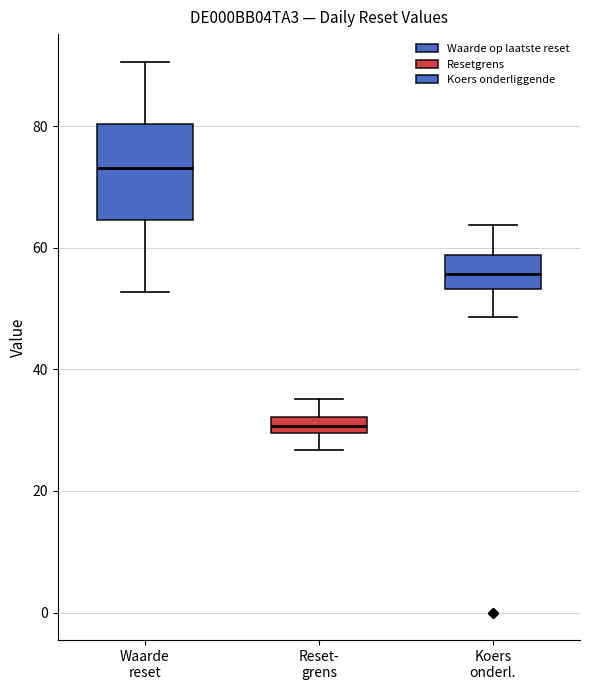

Where is the lower edge of the box for Koers onderl. on the y-axis? The values are not printed on the chart, so give them approximately, as read against the axis.

54